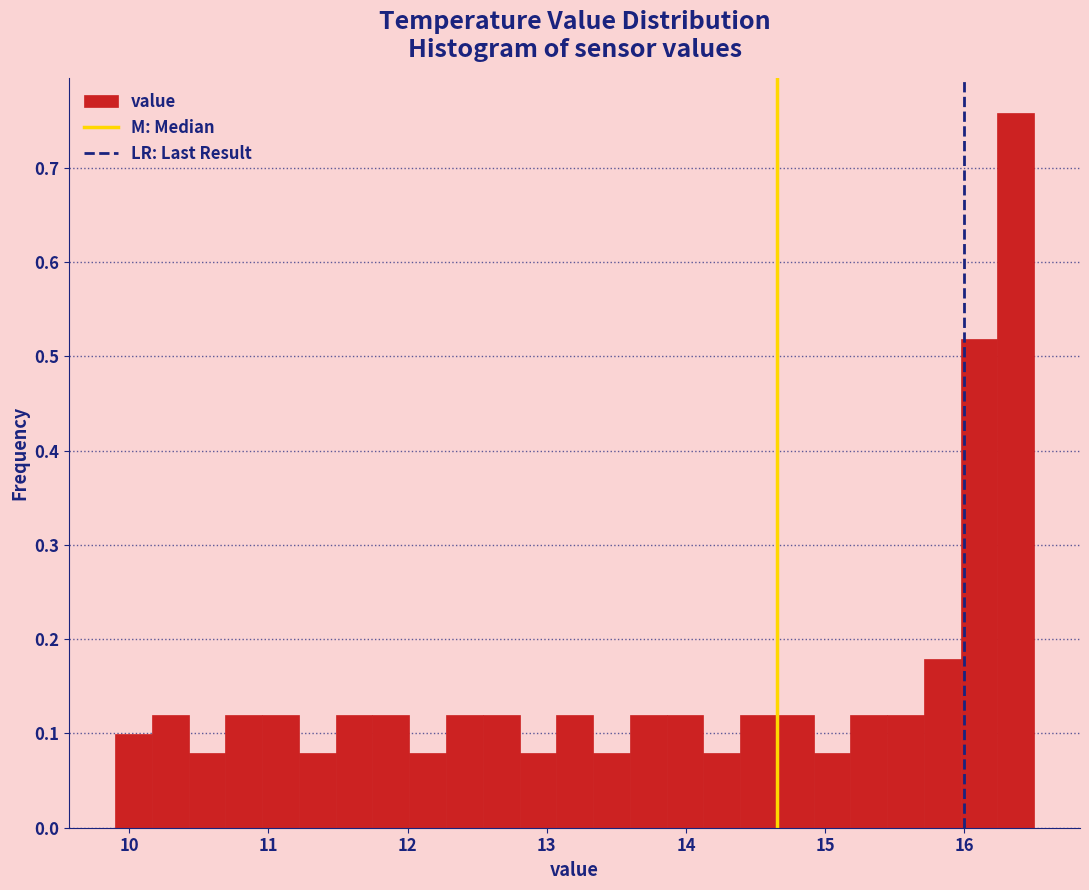

Around what value on the x-axis is the tallest bar? Give the approximate position of its centre, as read against the axis.

16.4